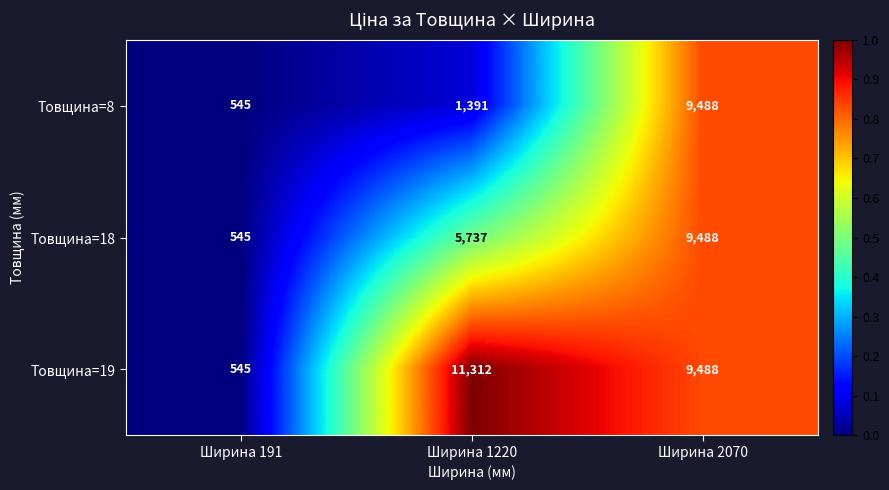

Where is Товщина=8 nearest to the value 5016?

Ширина 1220